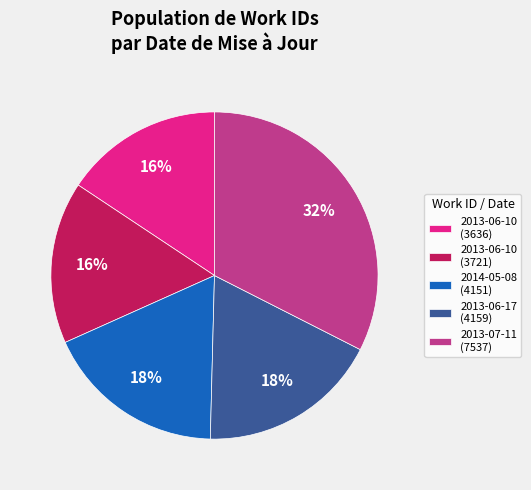

To the nearest percent, what is the difference between the 2013-06-10 (3636) and 2013-06-17 (4159) slice percentages?

2%